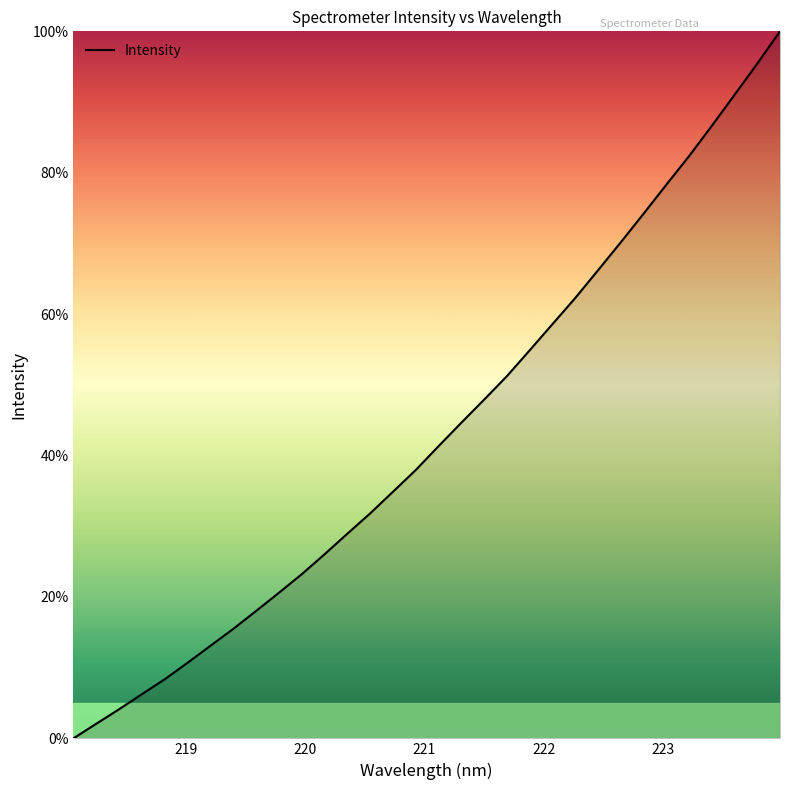

True or false: there are more than 1 points higher than both neighbors.

False